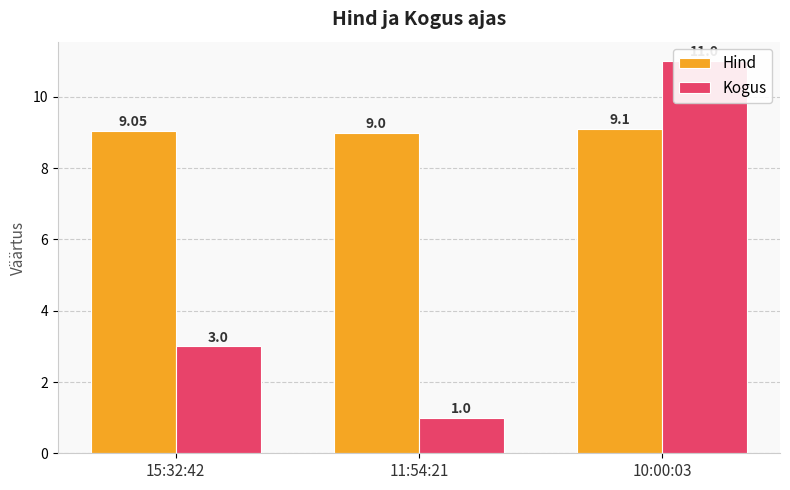

Reading left to right, list all the values displayed in this chart.

Hind: 9.1	9.0	9.1
Kogus: 3.0	1.0	11.0